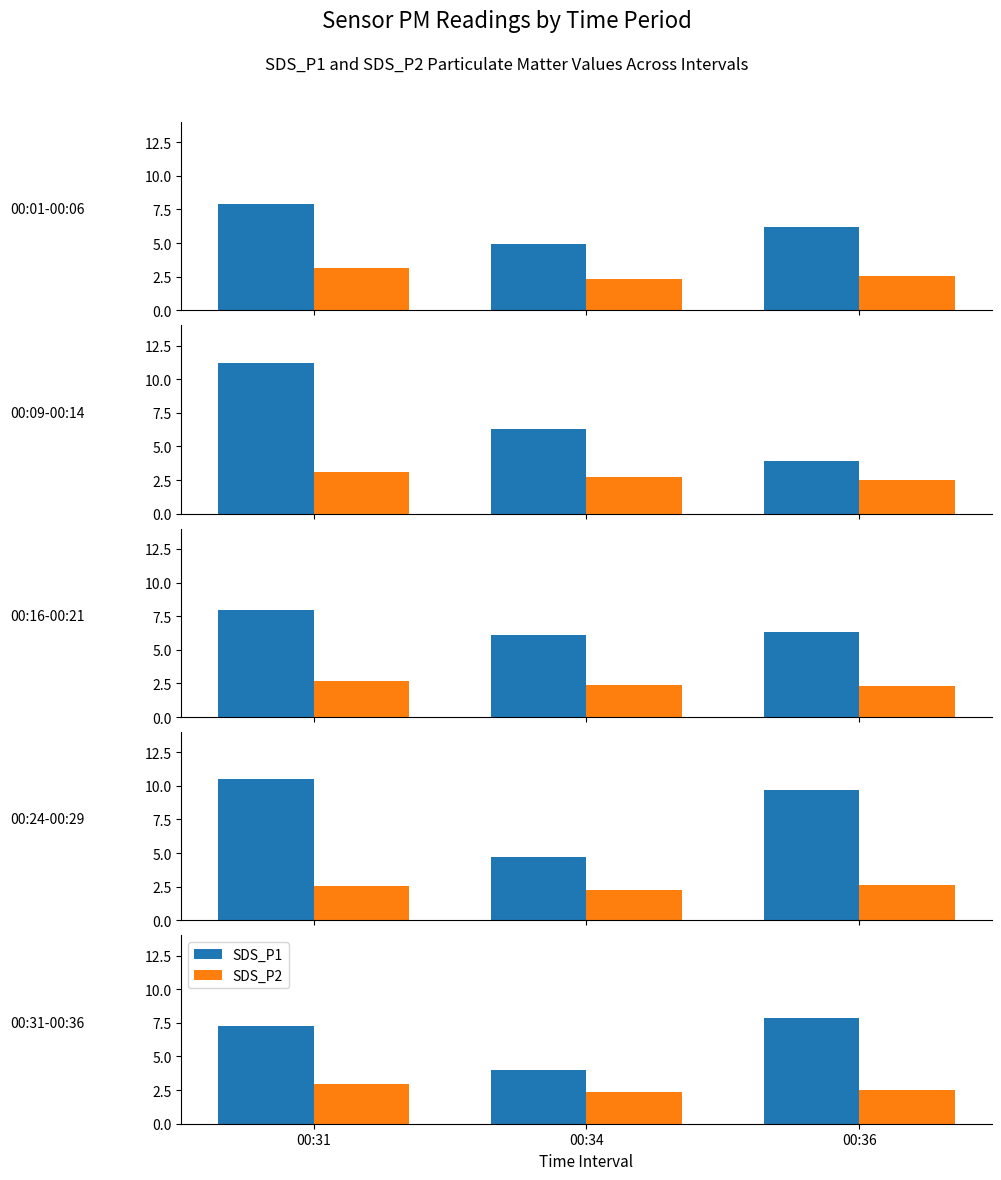

List the series in order of their peak value, lowest first.

SDS_P2, SDS_P1